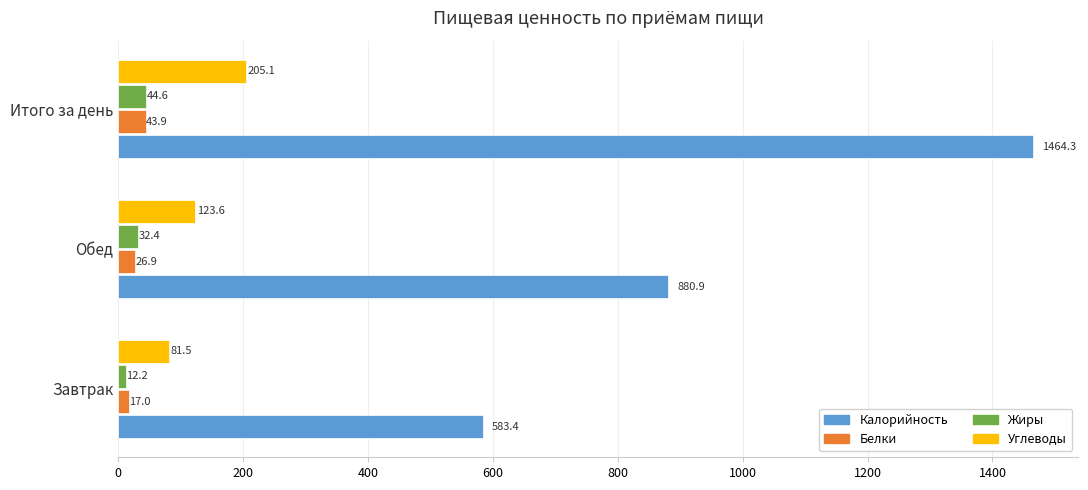

Which series has the largest range (max minus min)?

Калорийность